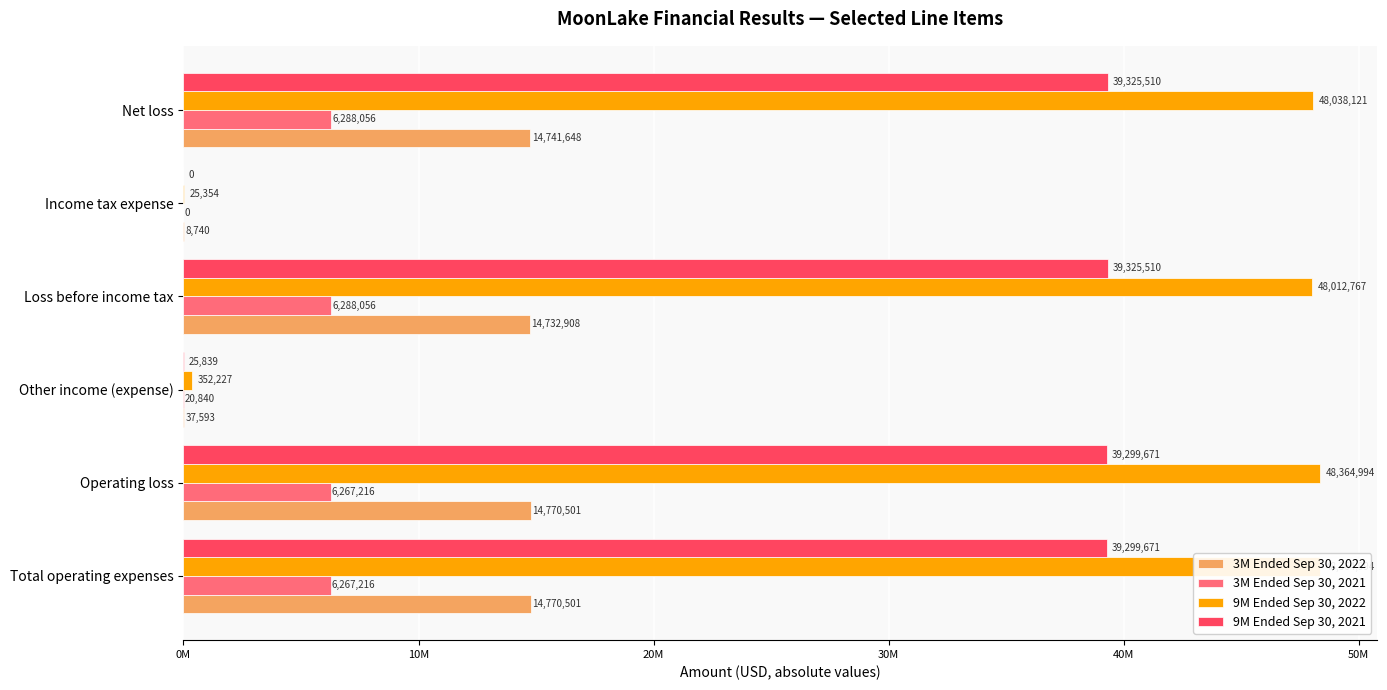

Count the number of data series in this chart.

4